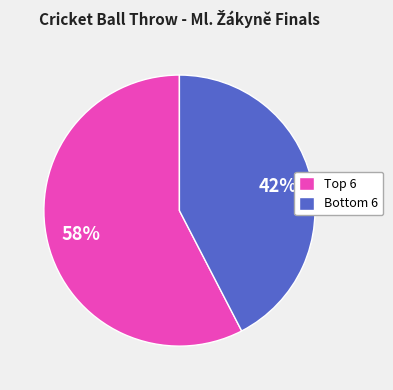

To the nearest percent, what is the average slice percentage?

50%